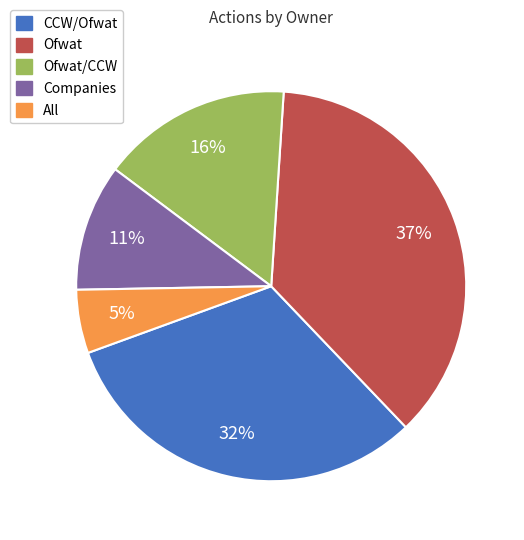

To the nearest percent, what is the average slice percentage?

20%